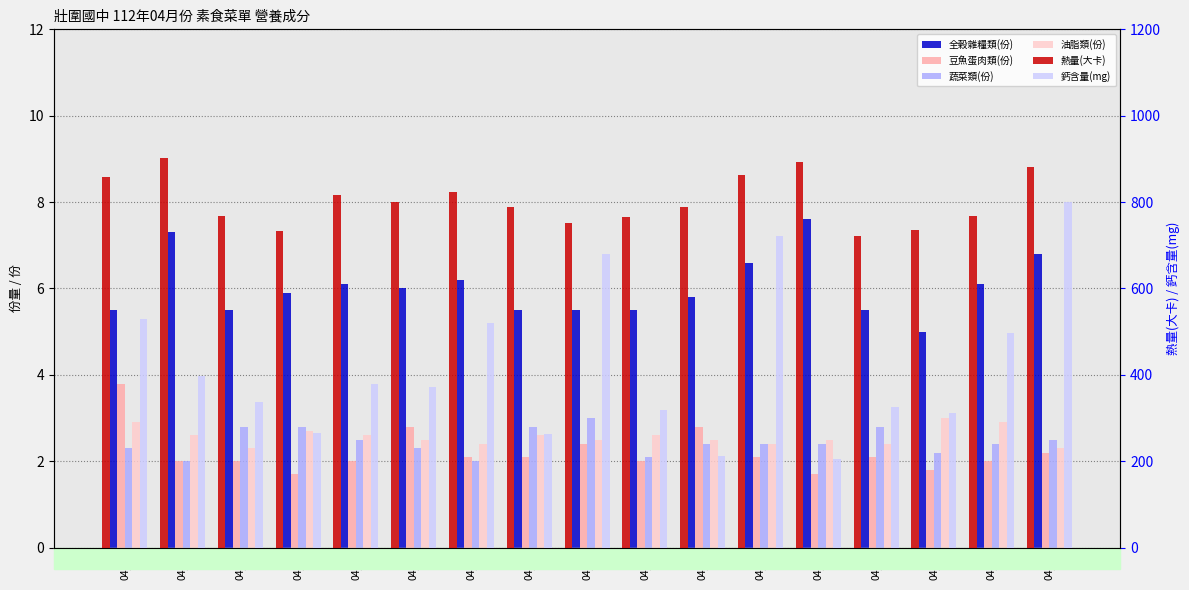

Rank the series at 04/26 from highest to lowest value.

熱量(大卡), 鈣含量(mg), 全穀雜糧類(份), 油脂類(份), 蔬菜類(份), 豆魚蛋肉類(份)